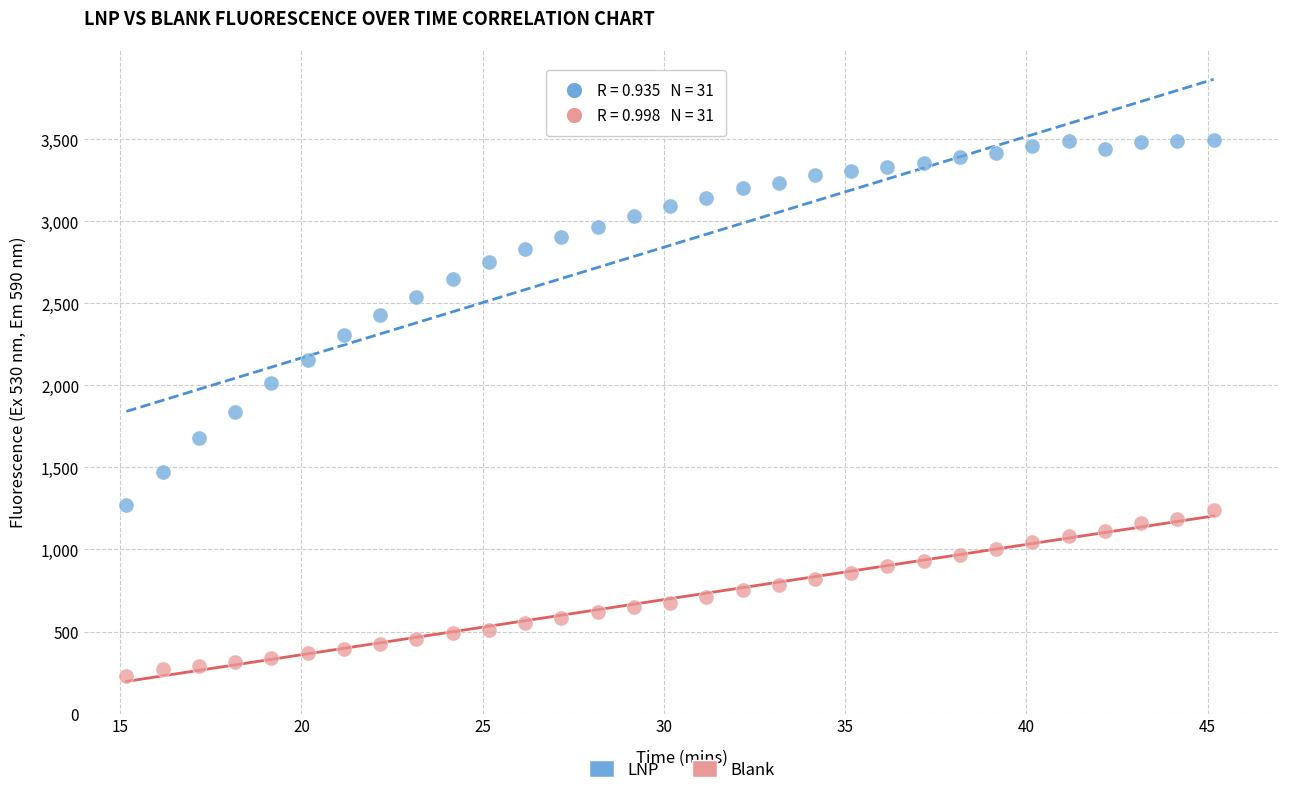

Across all data points, what is the range of Y values (max minus min)?

3268.5